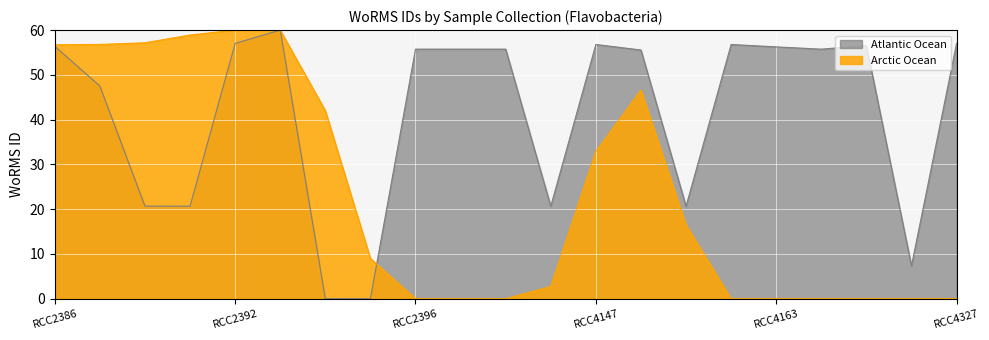

How many values are below 55?

8